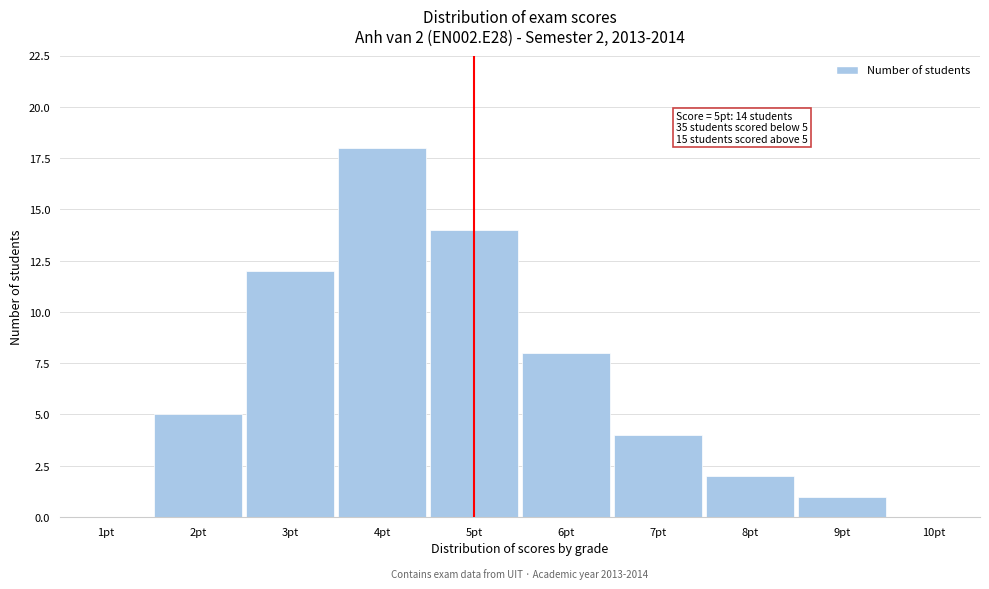

Reading right to left, transcribe all the data shown in this chart.

10pt=0	9pt=1	8pt=2	7pt=4	6pt=8	5pt=14	4pt=18	3pt=12	2pt=5	1pt=0